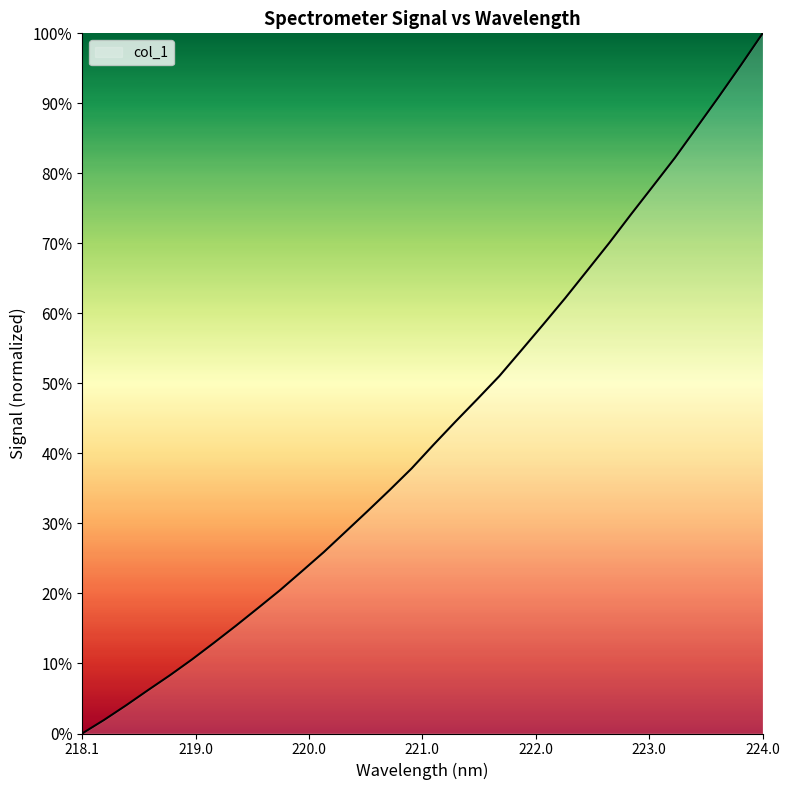

What is the difference between the maximum and minimum values?

100.0